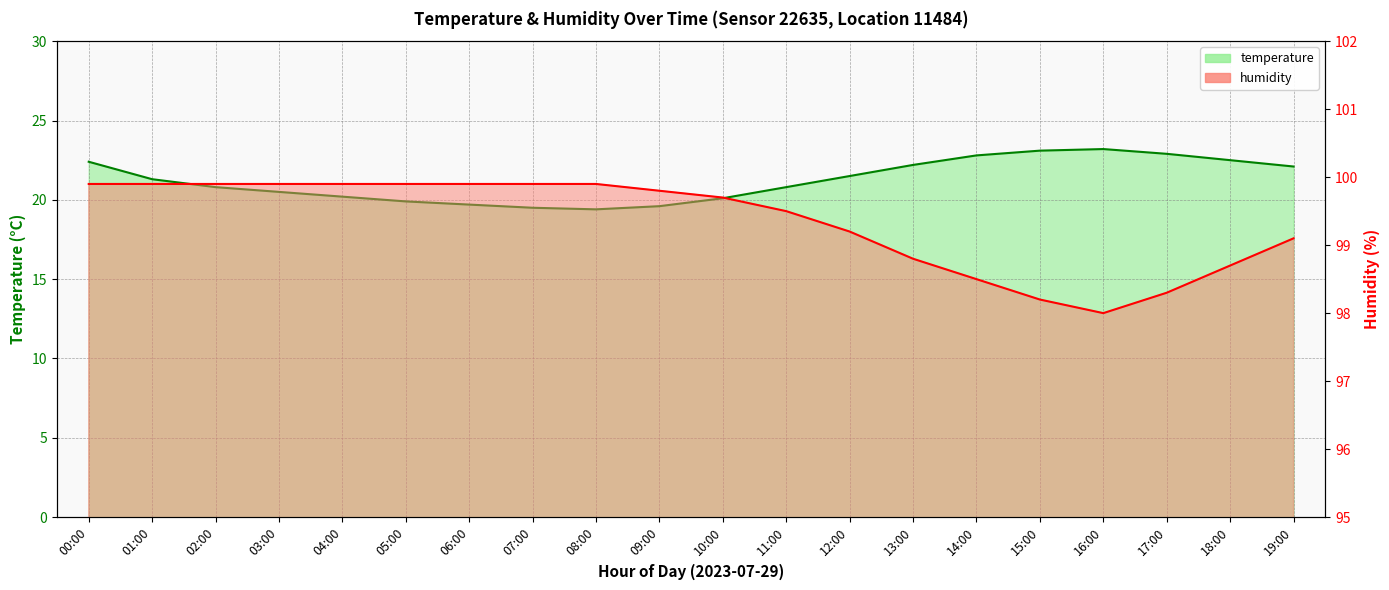

Rank the series by their average value, from lowest to highest.

temperature, humidity